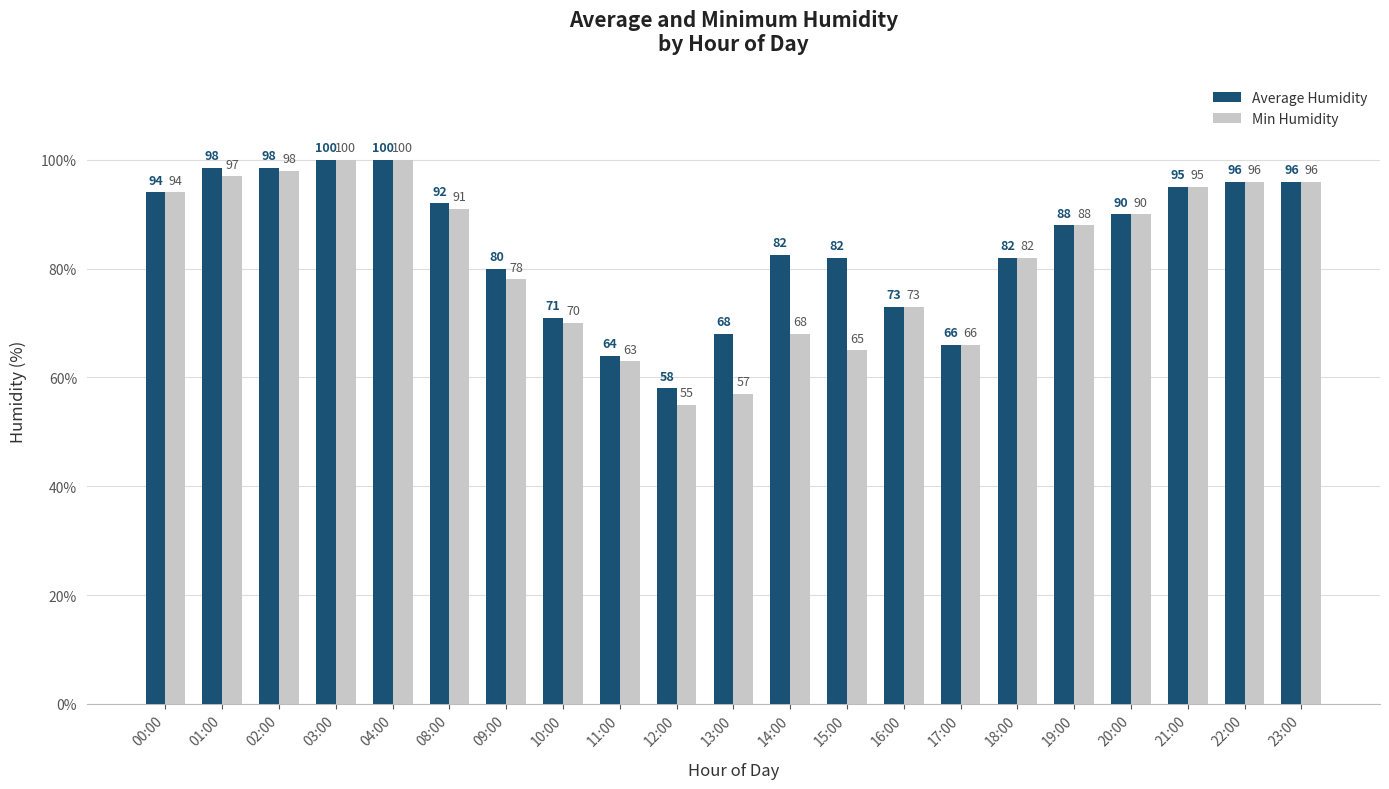

What is the total value across all series at 01:00?

195.5